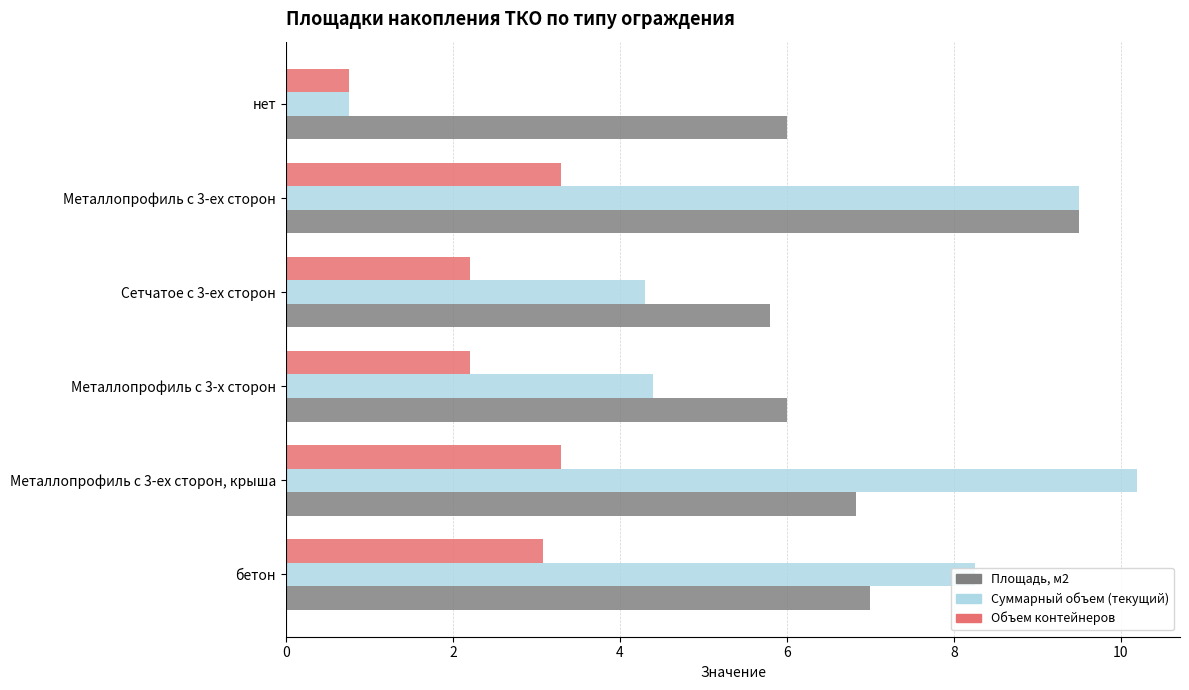

Is it true that Площадь, м2 equals 13.4 at Металлопрофиль с 3-ех сторон?

False